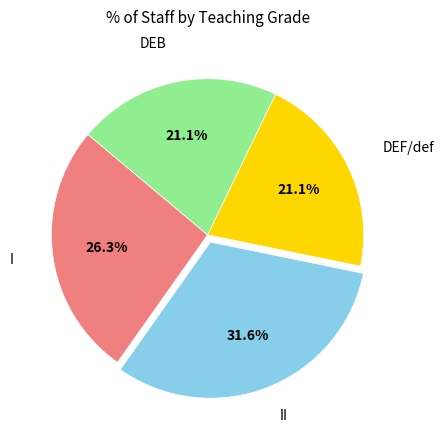

Does any single category account for the majority?

No